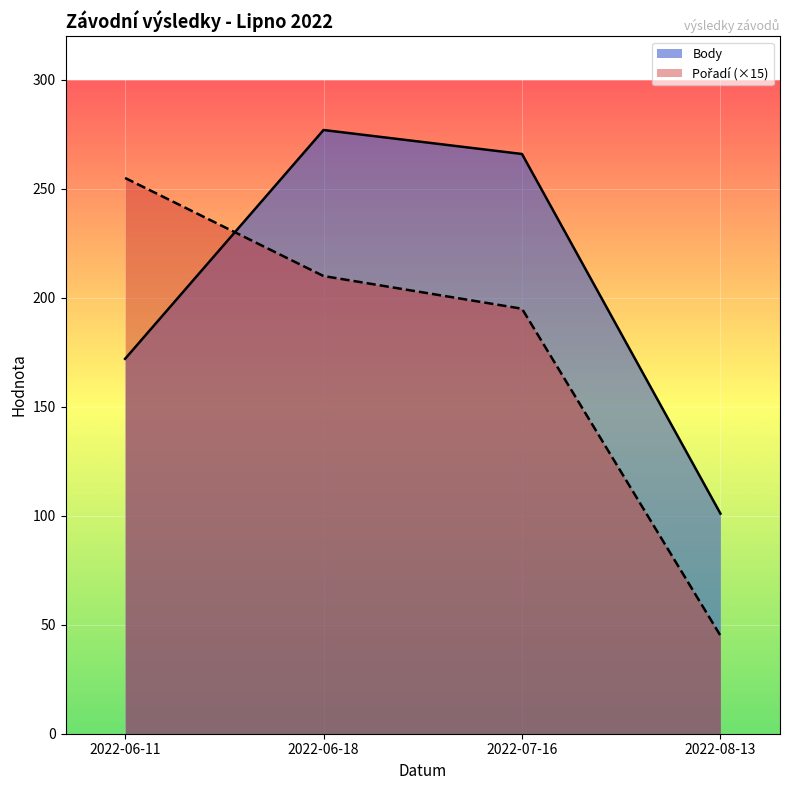

How many values in the Body series exceed 266?

1